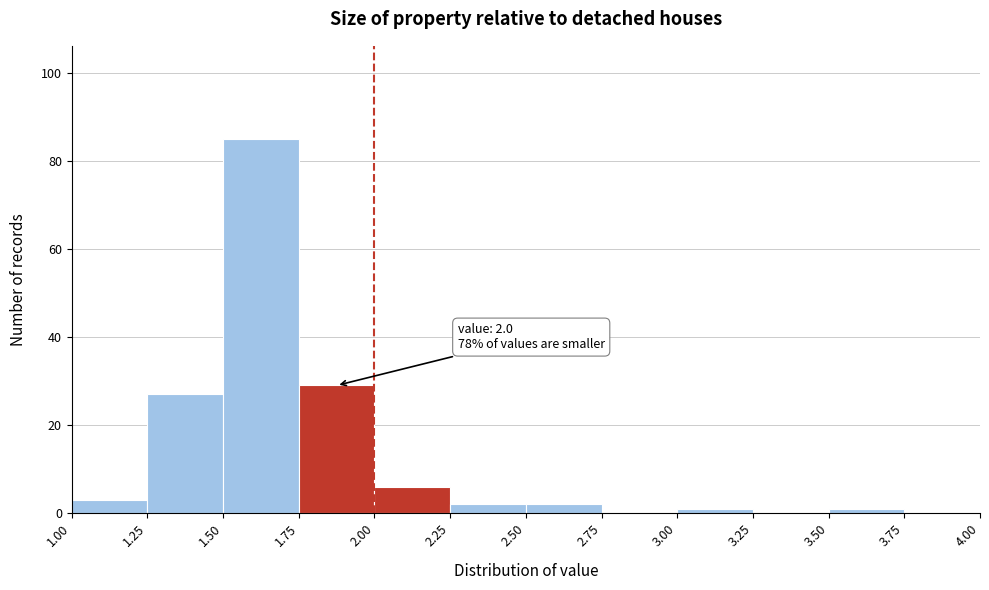

Over which range of the x-axis is the bar tallest?

1.50 to 1.75